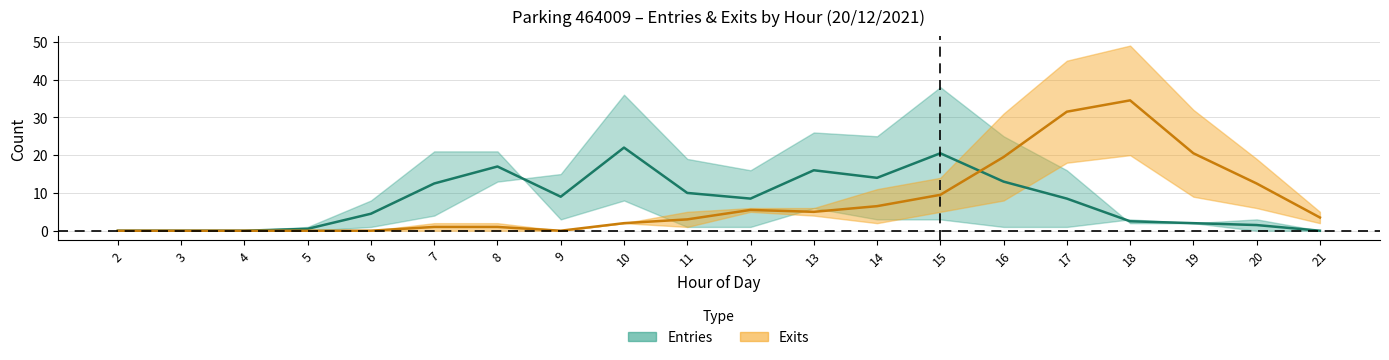

List the series in order of their overall mean, highest first.

Entries, Exits